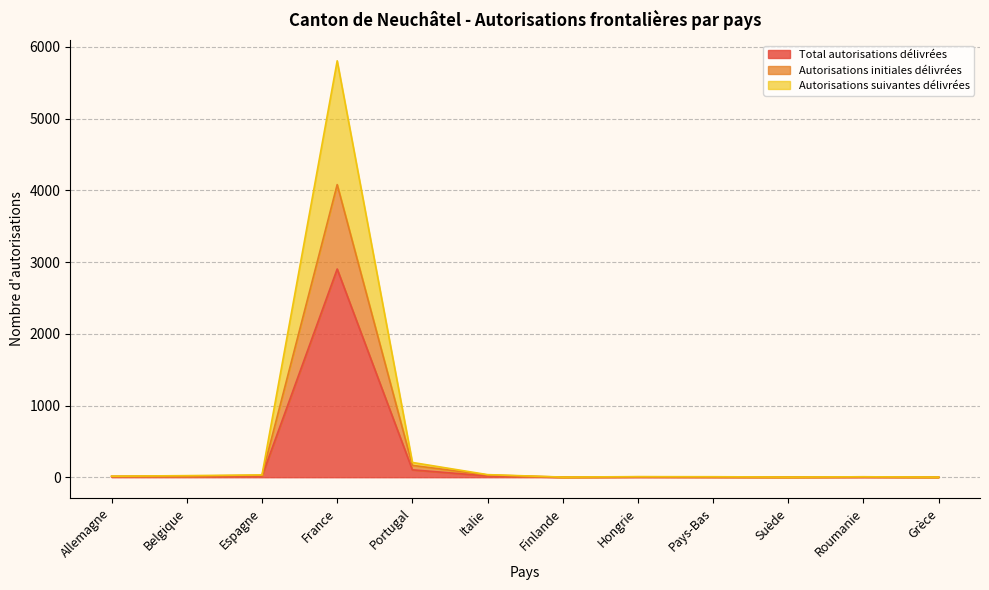

At which label does Total autorisations délivrées reach its peak?

France